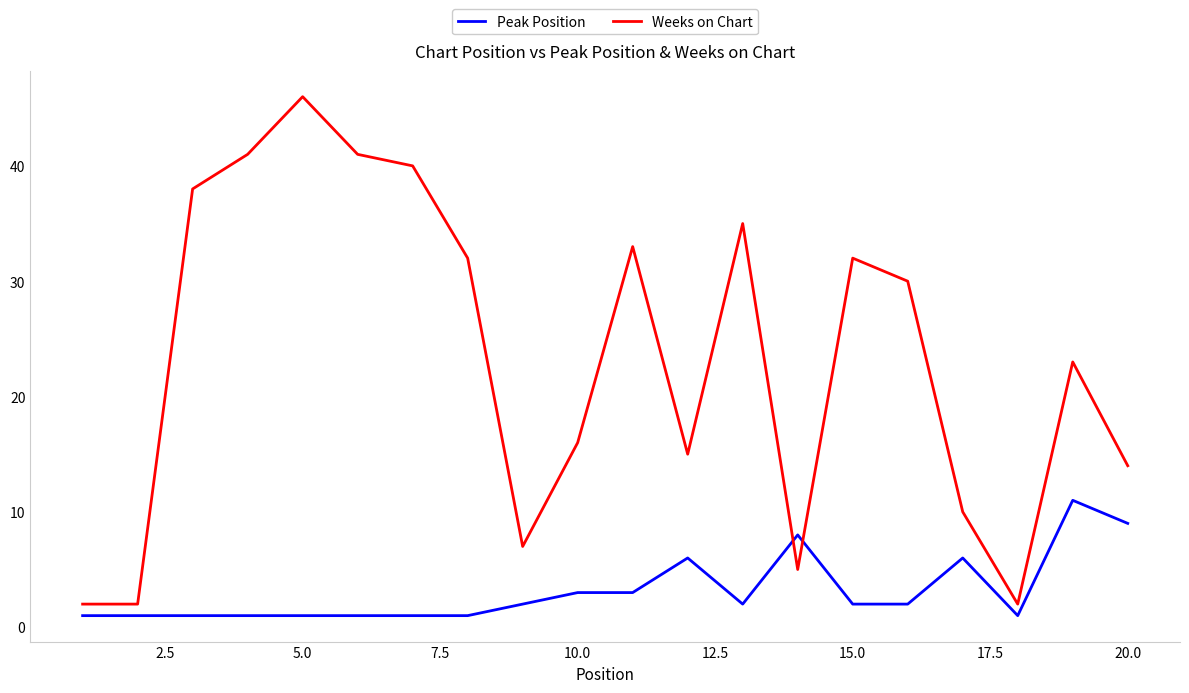

Does the chart have visible grid lines?

No